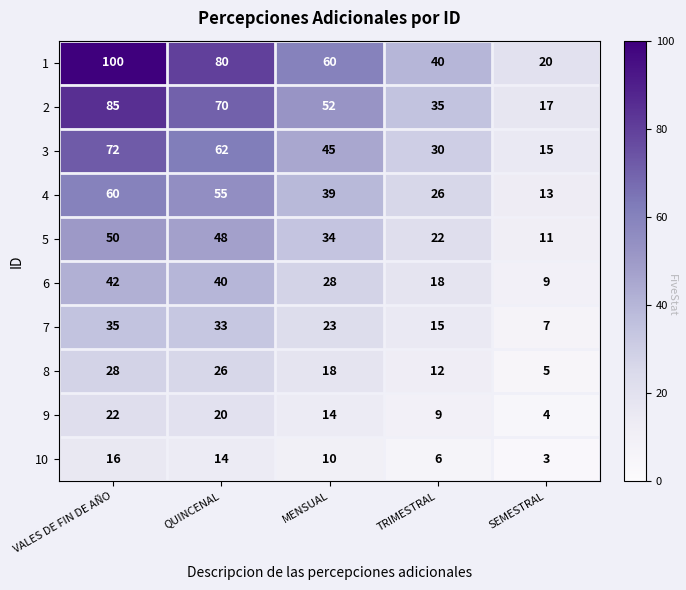

Is it true that 8 equals 7 at SEMESTRAL?

False